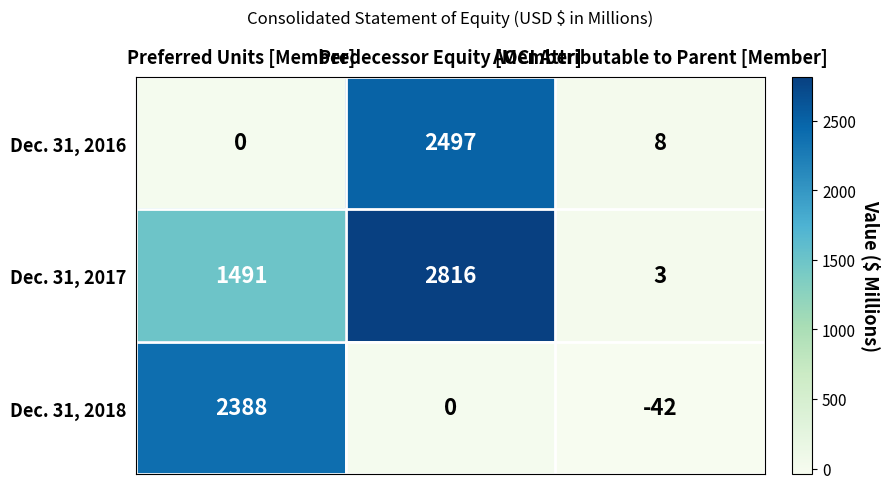

Which series has the largest total across all categories?

Dec. 31, 2017